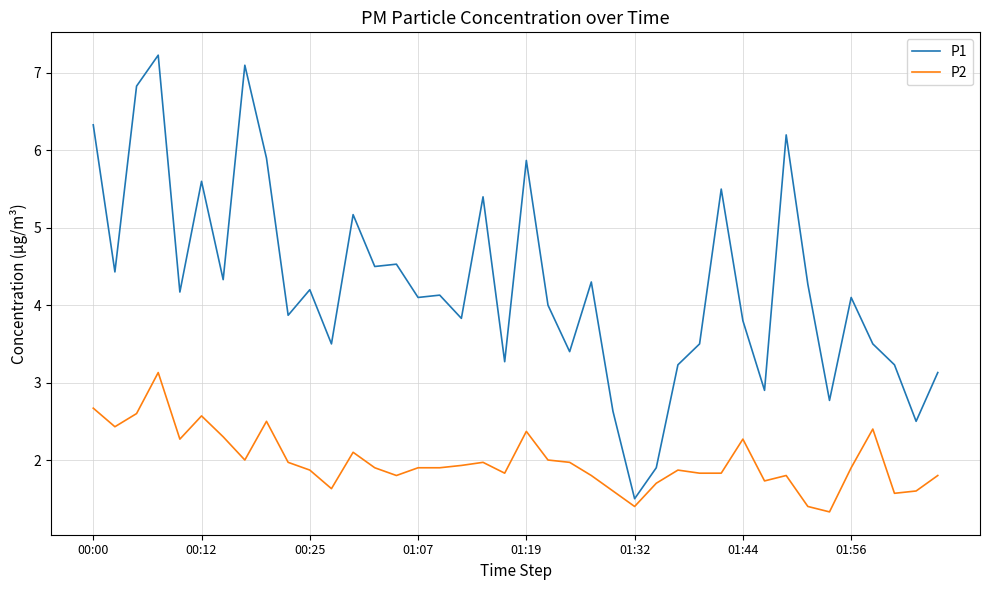

Rank the series by their average value, from lowest to highest.

P2, P1